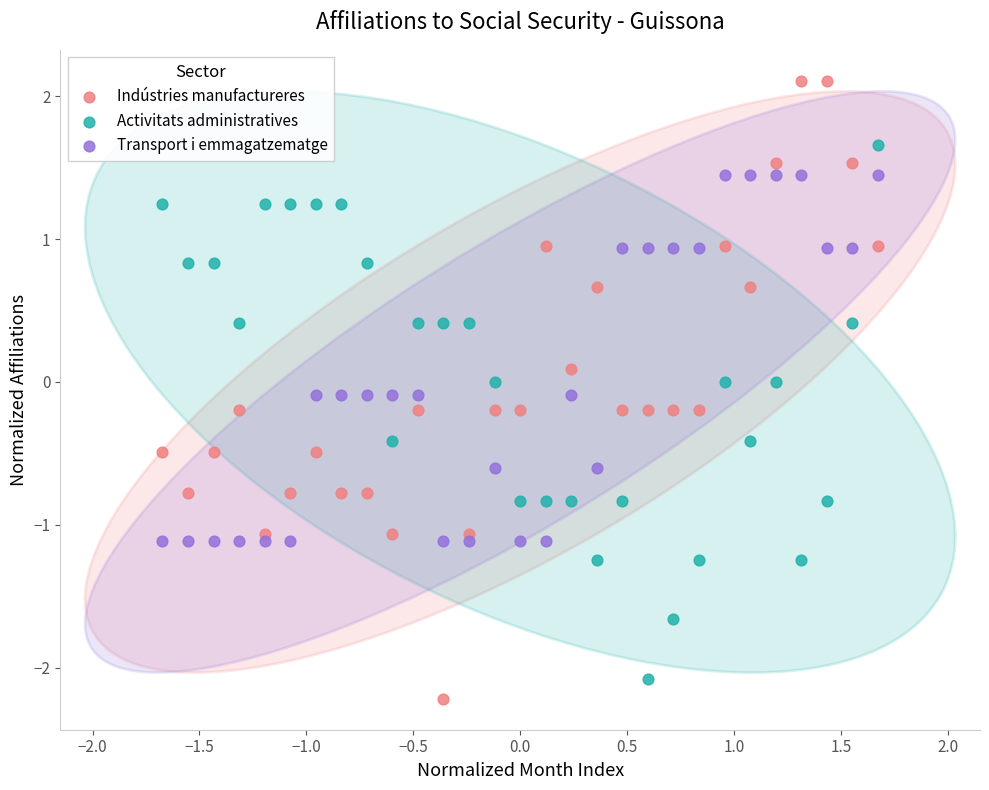

Which series contains the highest Y value?

Indústries manufactureres